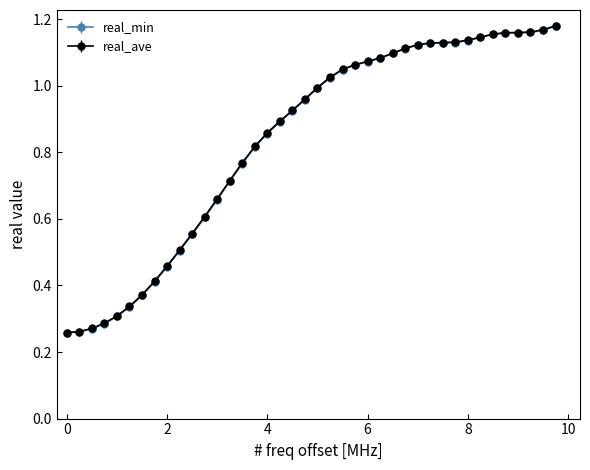

Which series has the widest spread of values?

real_ave